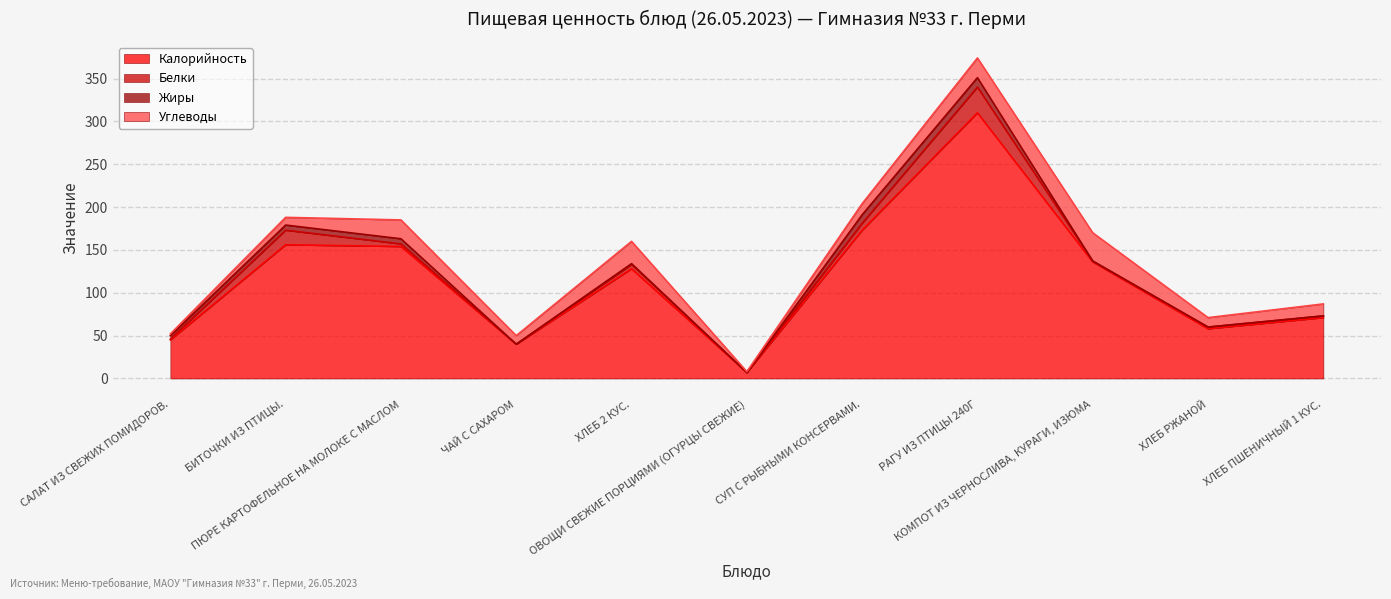

At which label is Белки closest to 15?

БИТОЧКИ ИЗ ПТИЦЫ.